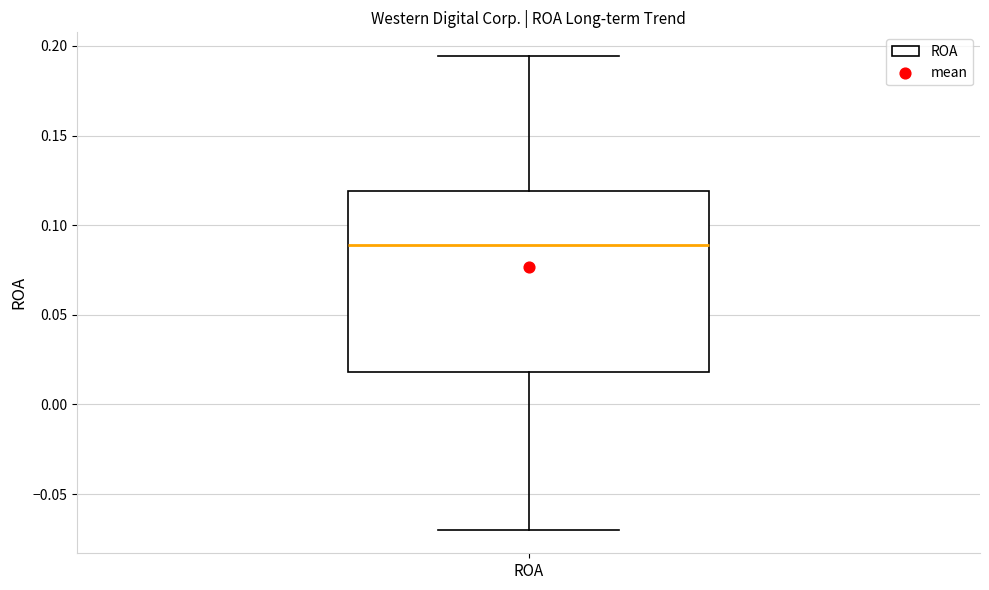

Read this box plot against the y-axis: the position of the median line, the range covered by the box, and the ends of both whiskers. The values are not printed on the chart, so give them approximately, as read against the axis.

median 0.090, box 0.020 to 0.120, whiskers -0.070 to 0.195